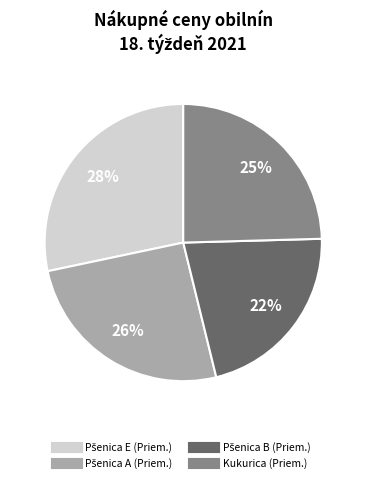

Does any single category account for the majority?

No